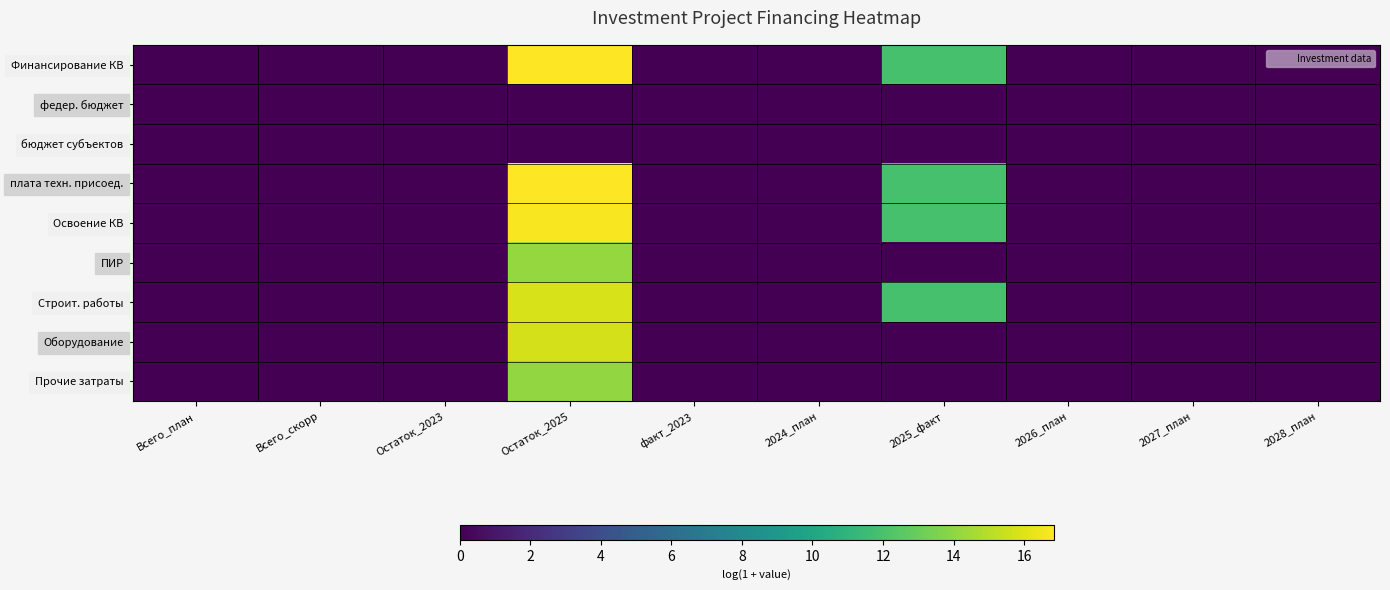

Which series has the largest range (max minus min)?

Финансирование КВ